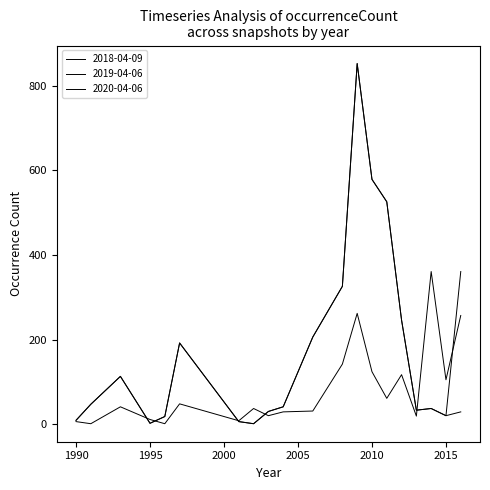

Which series has the largest total across all categories?

2020-04-06